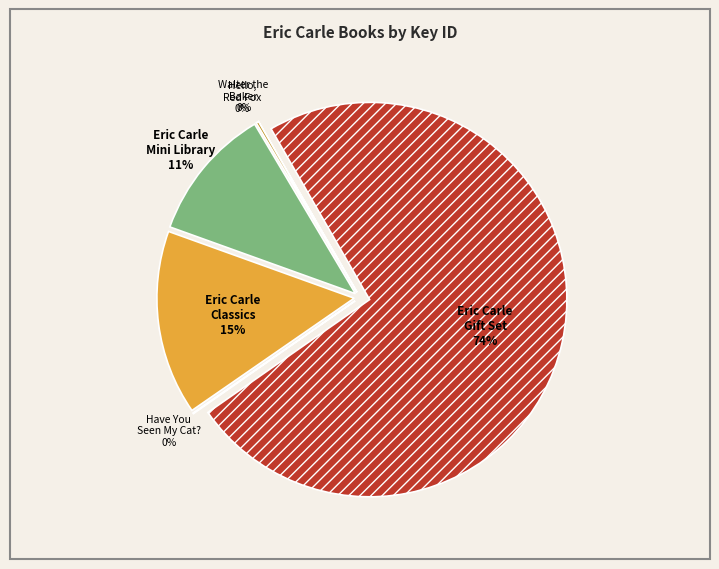

To the nearest percent, what is the average slice percentage?

17%